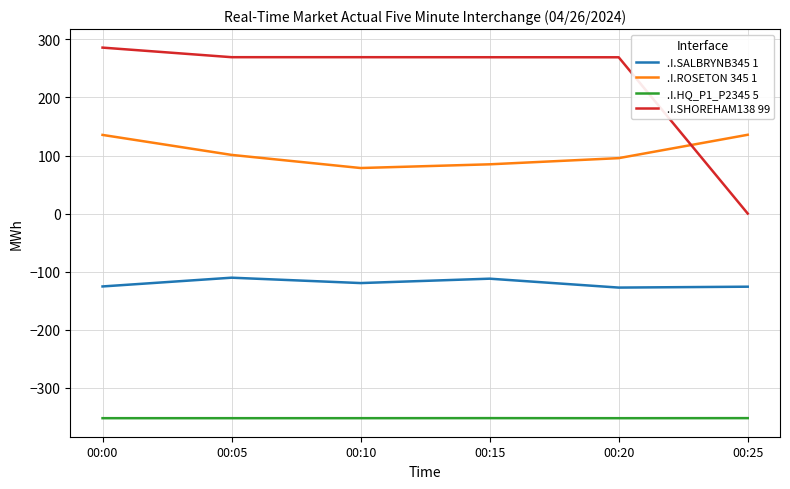

At which category is the sum across all series the highest?

00:00